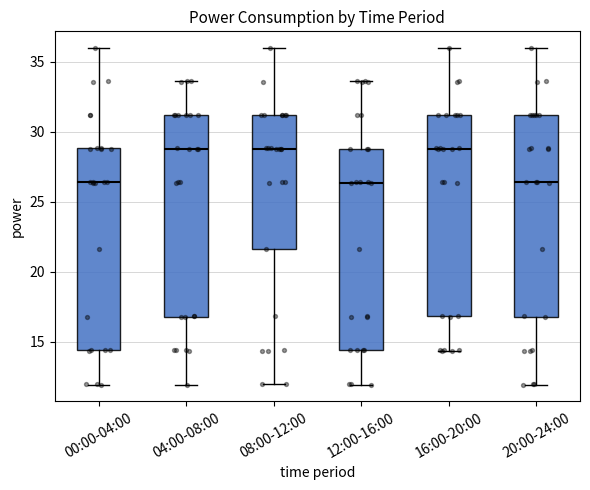

Reading left to right, transcribe this box plot: for each box, give where its median line is, the range the box spans, and where its two whiskers end, as read against the y-axis. The values are not printed on the chart, so give them approximately, as read against the axis.

00:00-04:00: median 26.5, box 14.5 to 29.0, whiskers 12.0 to 36.0
04:00-08:00: median 29.0, box 17.0 to 31.0, whiskers 12.0 to 33.5
08:00-12:00: median 29.0, box 21.5 to 31.0, whiskers 12.0 to 36.0
12:00-16:00: median 26.5, box 14.5 to 29.0, whiskers 12.0 to 33.5
16:00-20:00: median 29.0, box 17.0 to 31.0, whiskers 14.5 to 36.0
20:00-24:00: median 26.5, box 17.0 to 31.0, whiskers 12.0 to 36.0